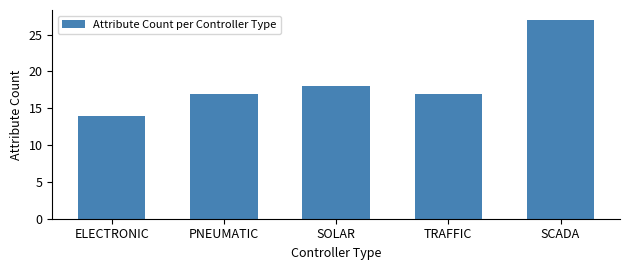

Reading left to right, list all the values displayed in this chart.

ELECTRONIC=14	PNEUMATIC=17	SOLAR=18	TRAFFIC=17	SCADA=27